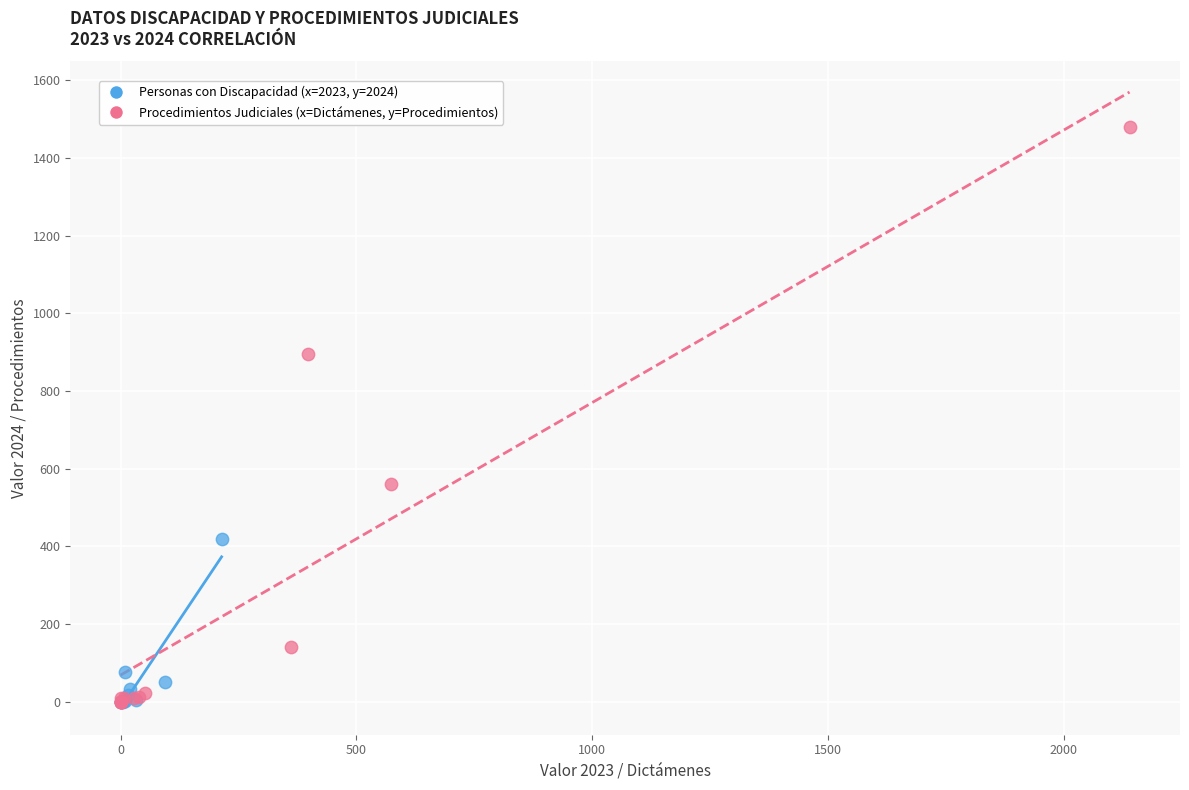

Which series contains the highest Y value?

Procedimientos Judiciales (x=Dictámenes, y=Procedimientos)